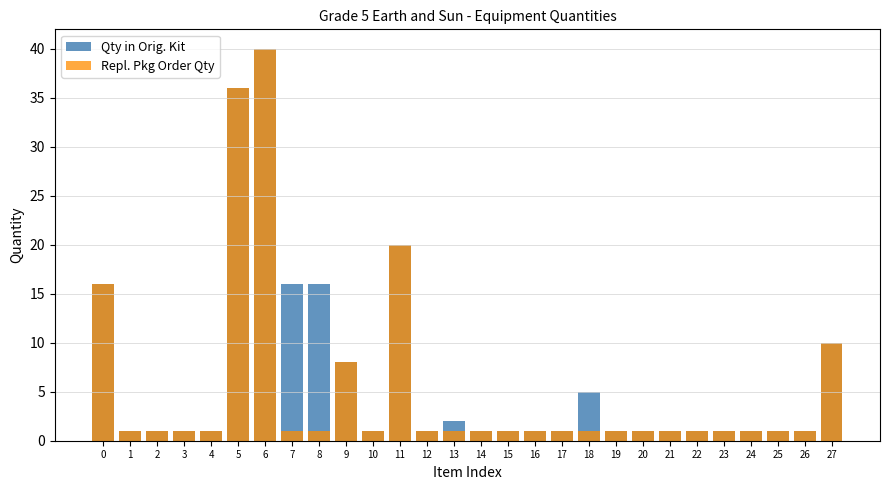

Reading left to right, extract all data points from this chart.

Qty in Orig. Kit: 0=16	1=1	2=1	3=1	4=1	5=36	6=40	7=16	8=16	9=8	10=1	11=20	12=1	13=2	14=1	15=1	16=1	17=1	18=5	19=1	20=1	21=1	22=1	23=1	24=1	25=1	26=1	27=10
Repl. Pkg Order Qty: 0=16	1=1	2=1	3=1	4=1	5=36	6=40	7=1	8=1	9=8	10=1	11=20	12=1	13=1	14=1	15=1	16=1	17=1	18=1	19=1	20=1	21=1	22=1	23=1	24=1	25=1	26=1	27=10